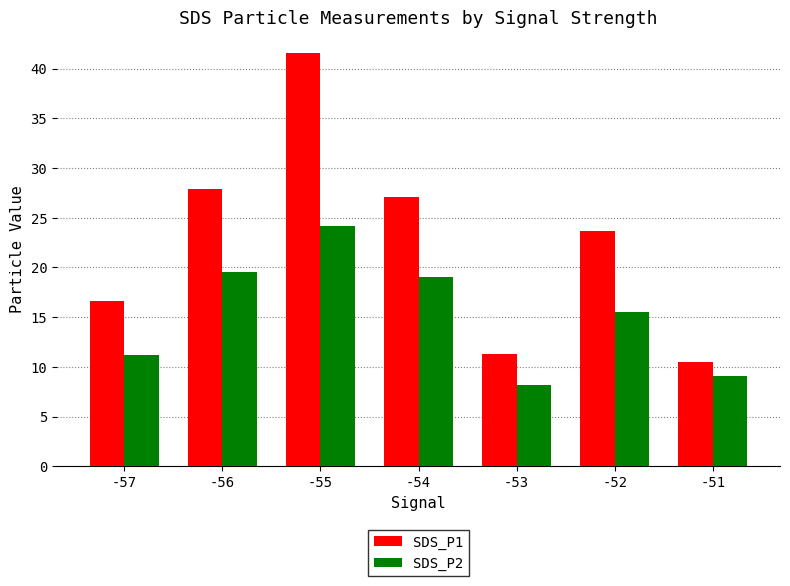

What is the value of the SDS_P2 bar at the 1st from the left?

11.2